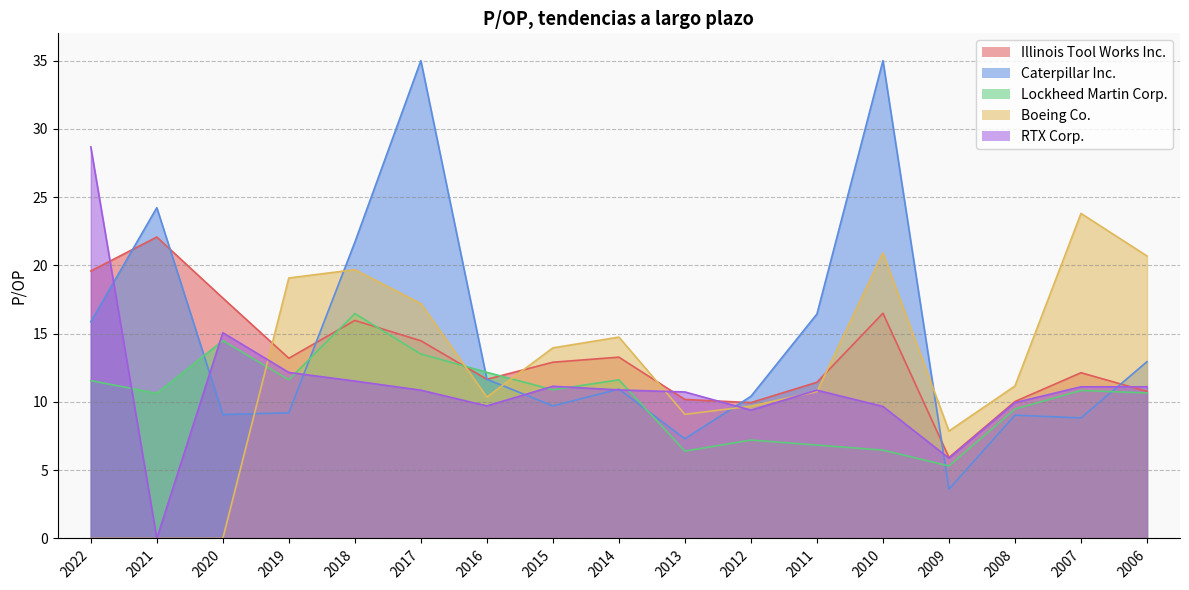

True or false: Boeing Co. and Illinois Tool Works Inc. intersect in this chart.

True